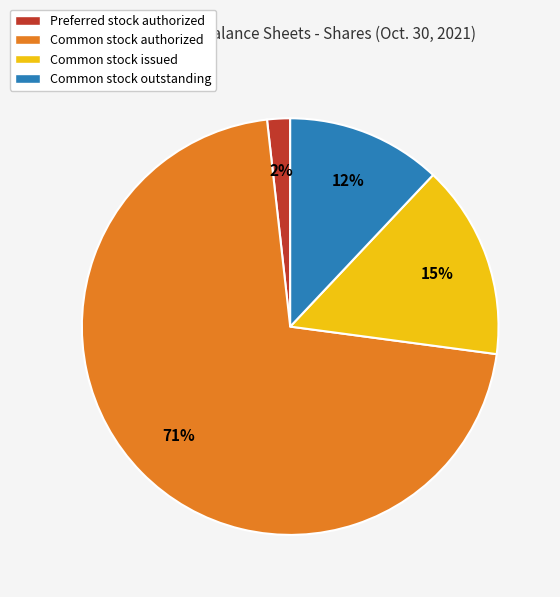

Which slice is the smallest?

Preferred stock authorized